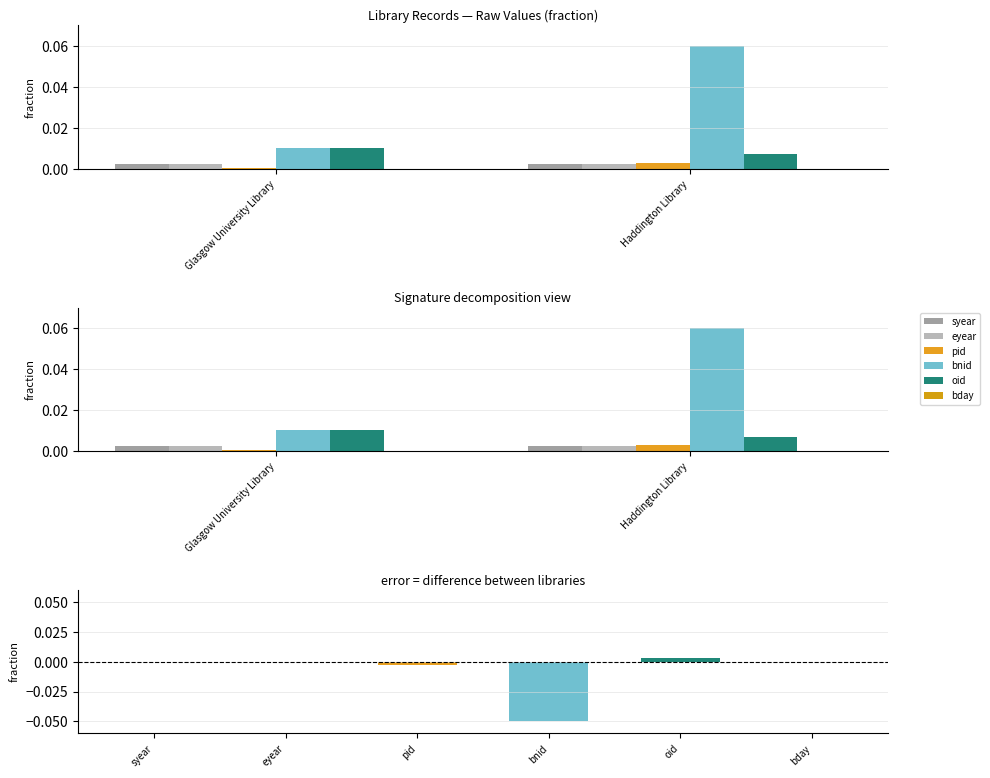

The oid series shows 0.0 at Glasgow University Library. True or false?

True